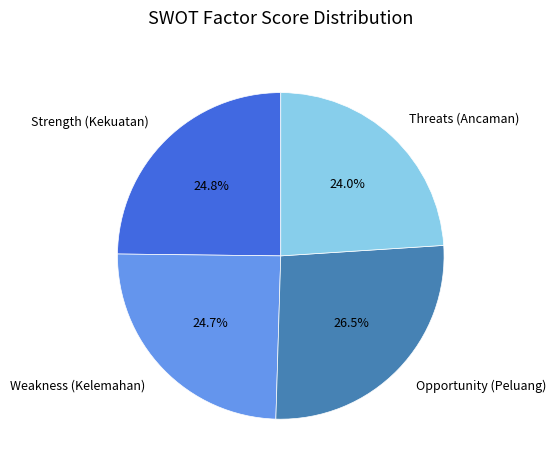

Does Strength (Kekuatan) represent more than half of the total?

No